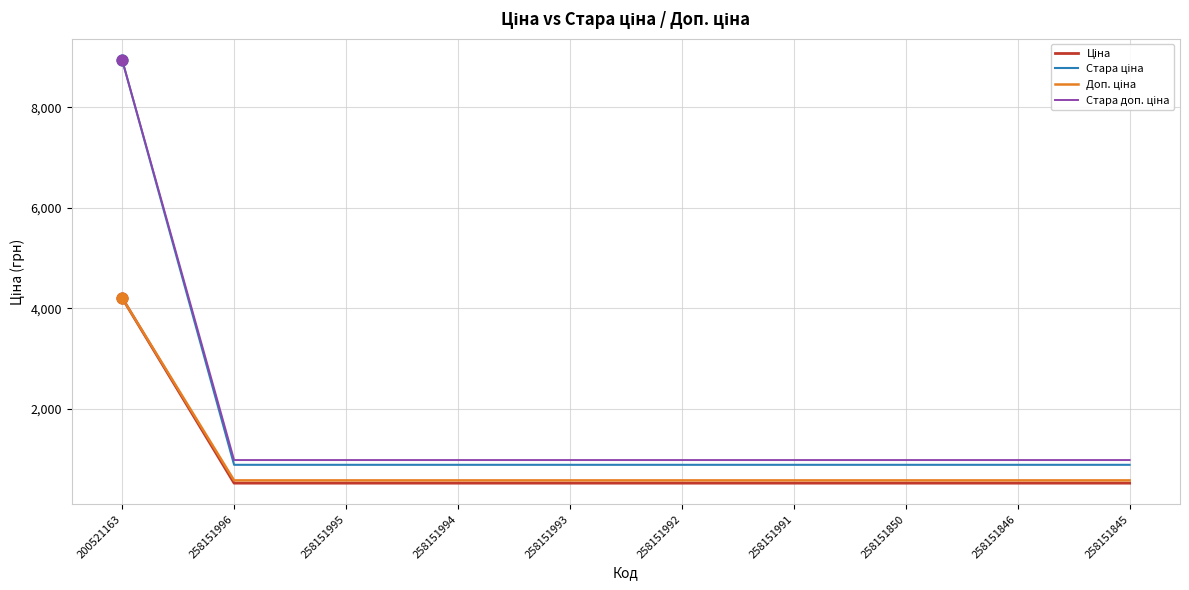

At which category is the sum across all series the highest?

200521163